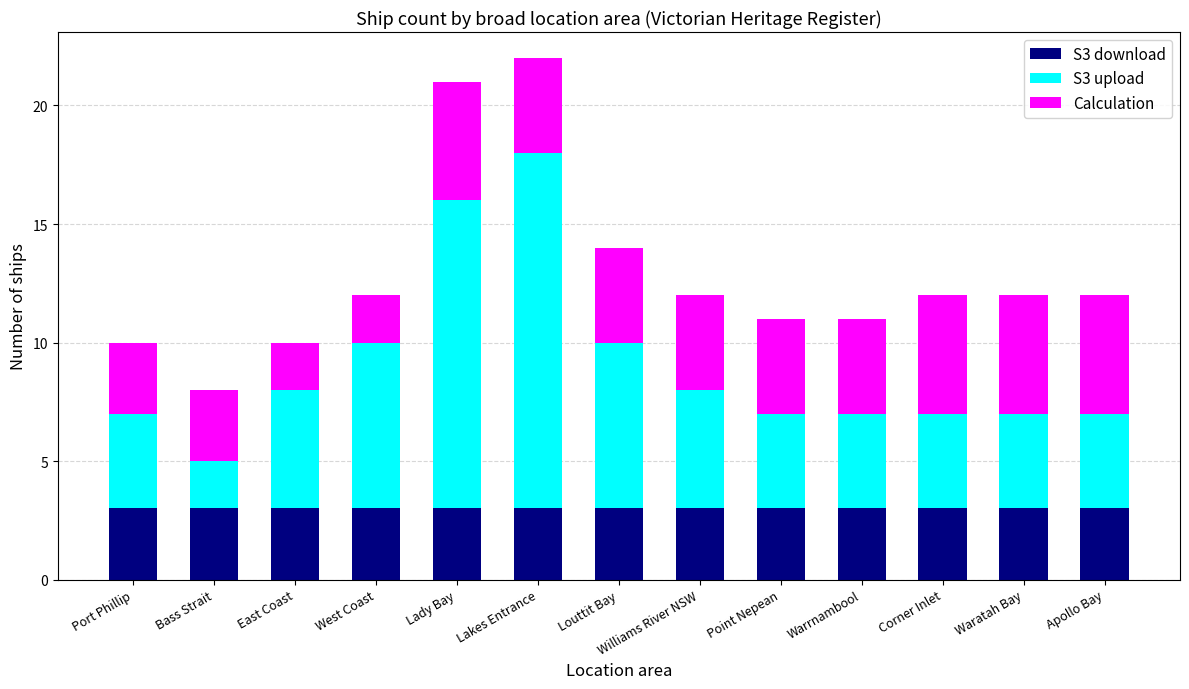

How many data points does each series have?

13